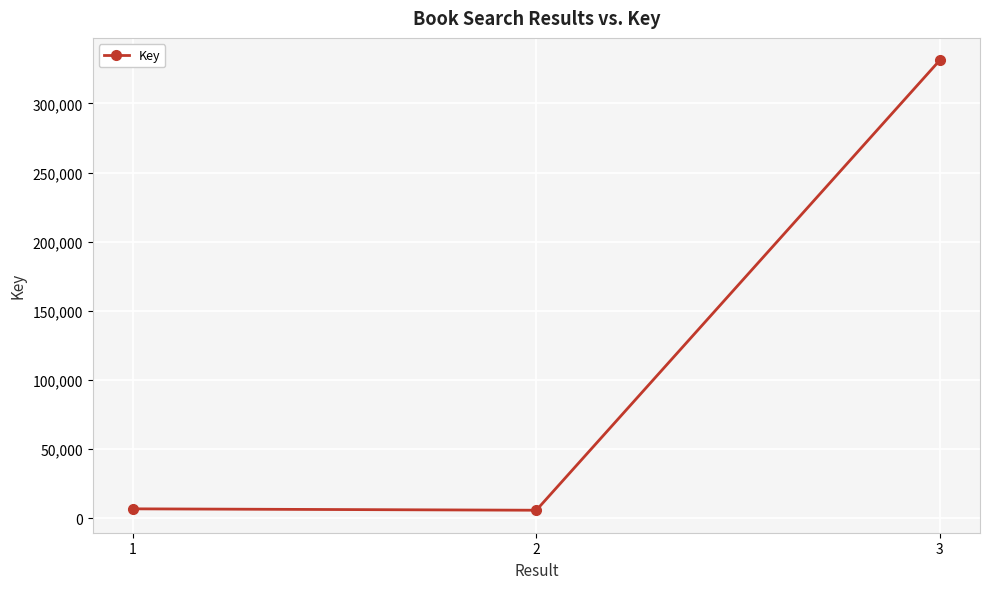

What is the change in value from 2 to 3?

+325526